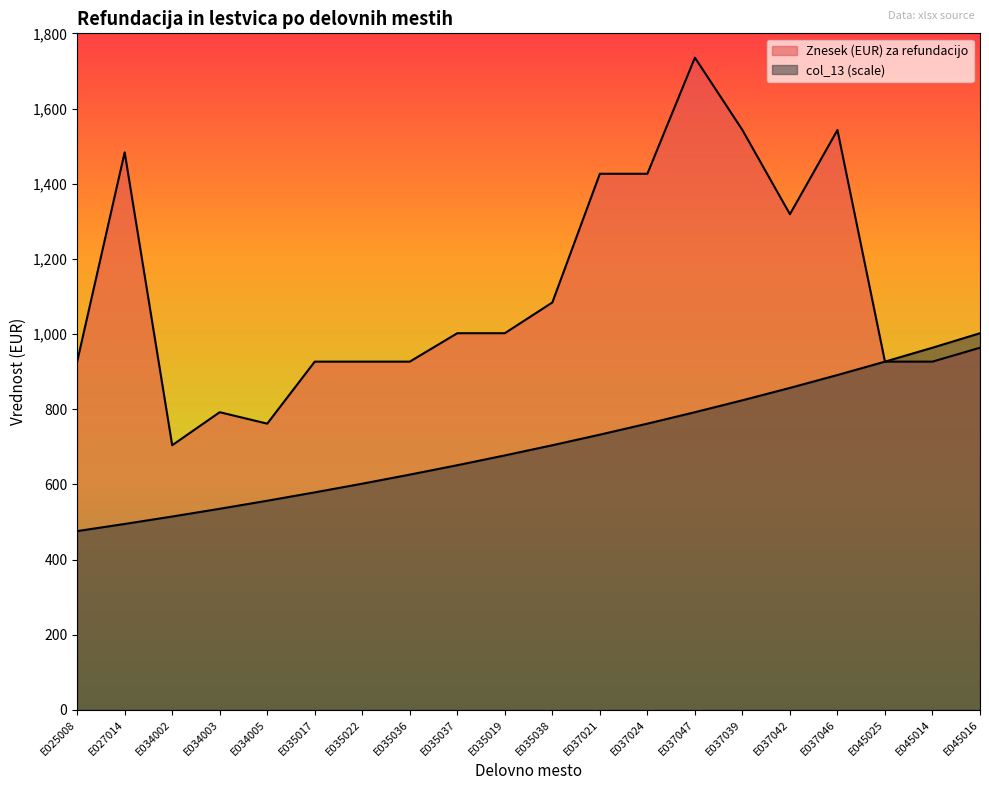

Reading right to left, extract all data points from this chart.

Znesek (EUR) za refundacijo: E045016=963.6	E045014=926.5	E045025=926.5	E037046=1542.8	E037042=1318.8	E037039=1542.8	E037047=1735.4	E037024=1426.4	E037021=1426.4	E035038=1083.9	E035019=1002.1	E035037=1002.1	E035036=926.5	E035022=926.5	E035017=926.5	E034005=761.5	E034003=792.0	E034002=704.1	E027014=1483.4	E025008=926.5
col_13 (scale): E045016=1002.1	E045014=963.6	E045025=926.5	E037046=890.9	E037042=856.6	E037039=823.7	E037047=792.0	E037024=761.5	E037021=732.3	E035038=704.1	E035019=677.0	E035037=651.0	E035036=625.9	E035022=601.8	E035017=578.7	E034005=556.5	E034003=535.0	E034002=514.5	E027014=494.7	E025008=475.7